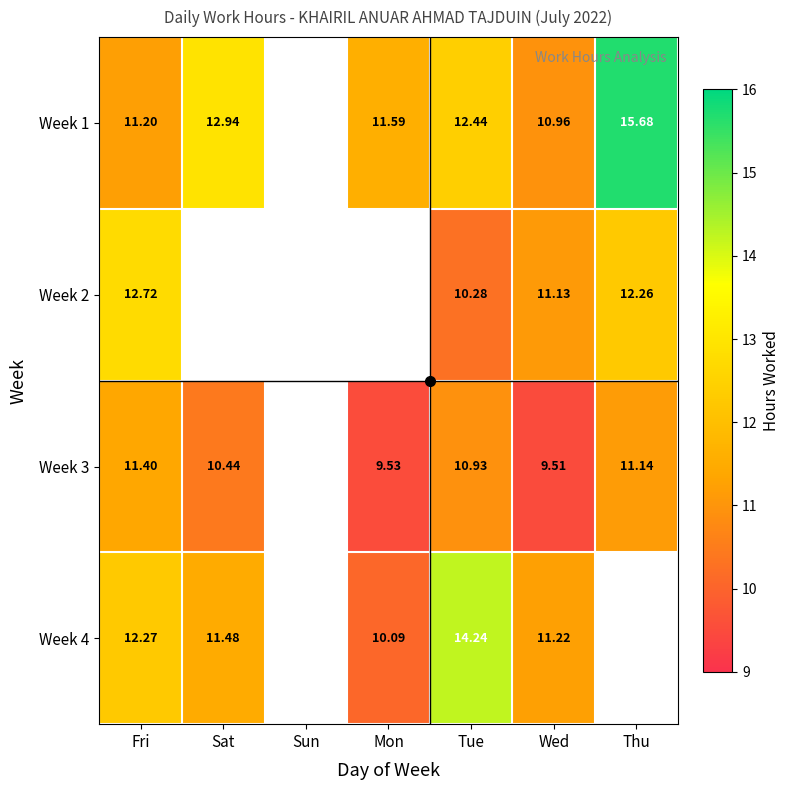

At how many categories does at least one series exceed 10?

6